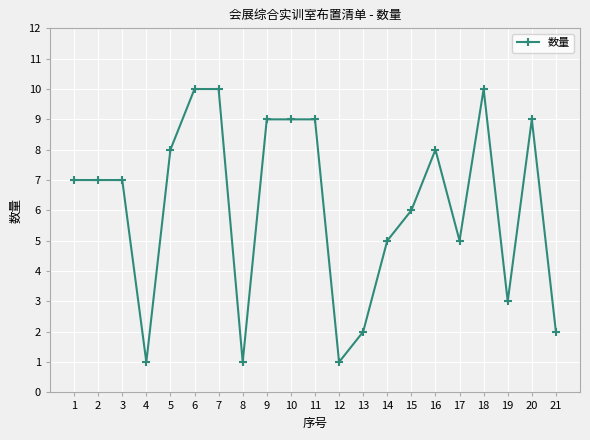

True or false: there are more than 0 points higher than both neighbors.

True